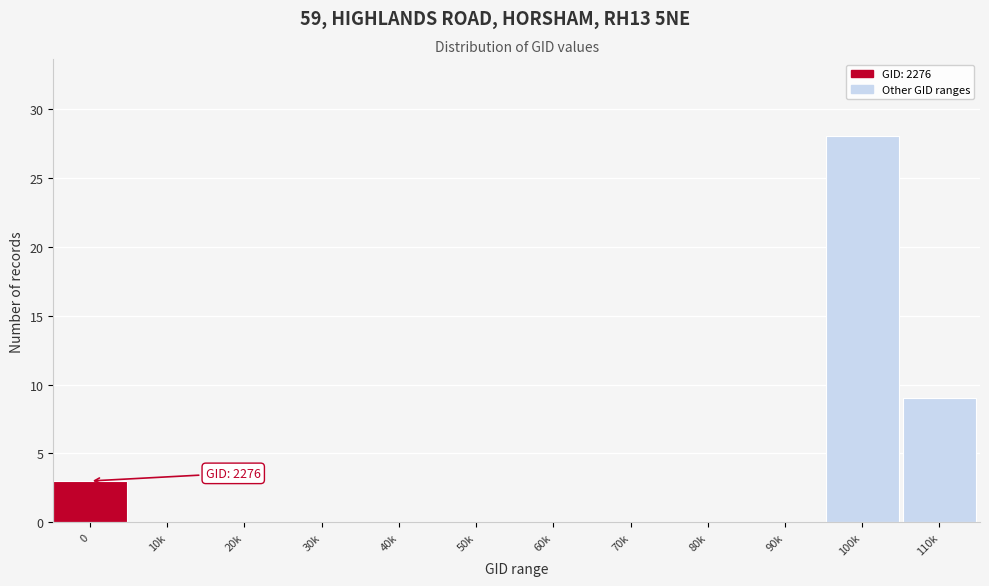

Reading left to right, list all the values displayed in this chart.

0=3	10k=0	20k=0	30k=0	40k=0	50k=0	60k=0	70k=0	80k=0	90k=0	100k=28	110k=9